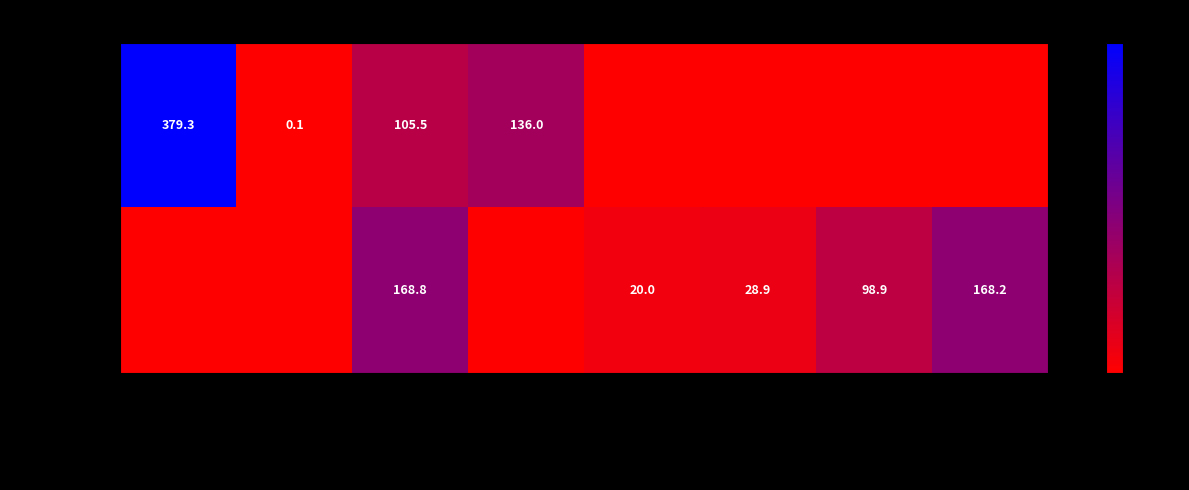

True or false: Обед has a value of 28.9 at Кукуруза.

True